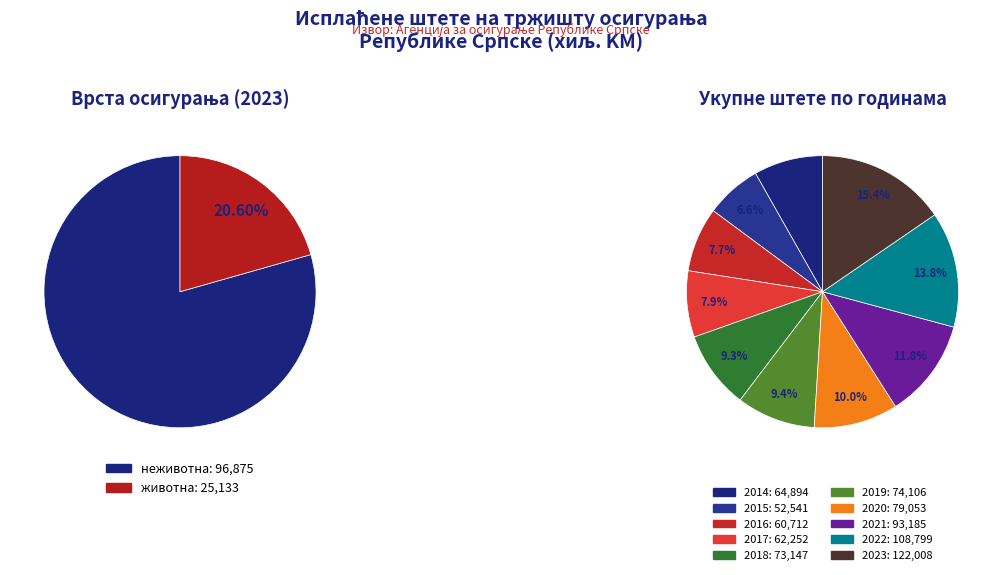

Combined, do 2016 and 2020 account for over 50%?

No